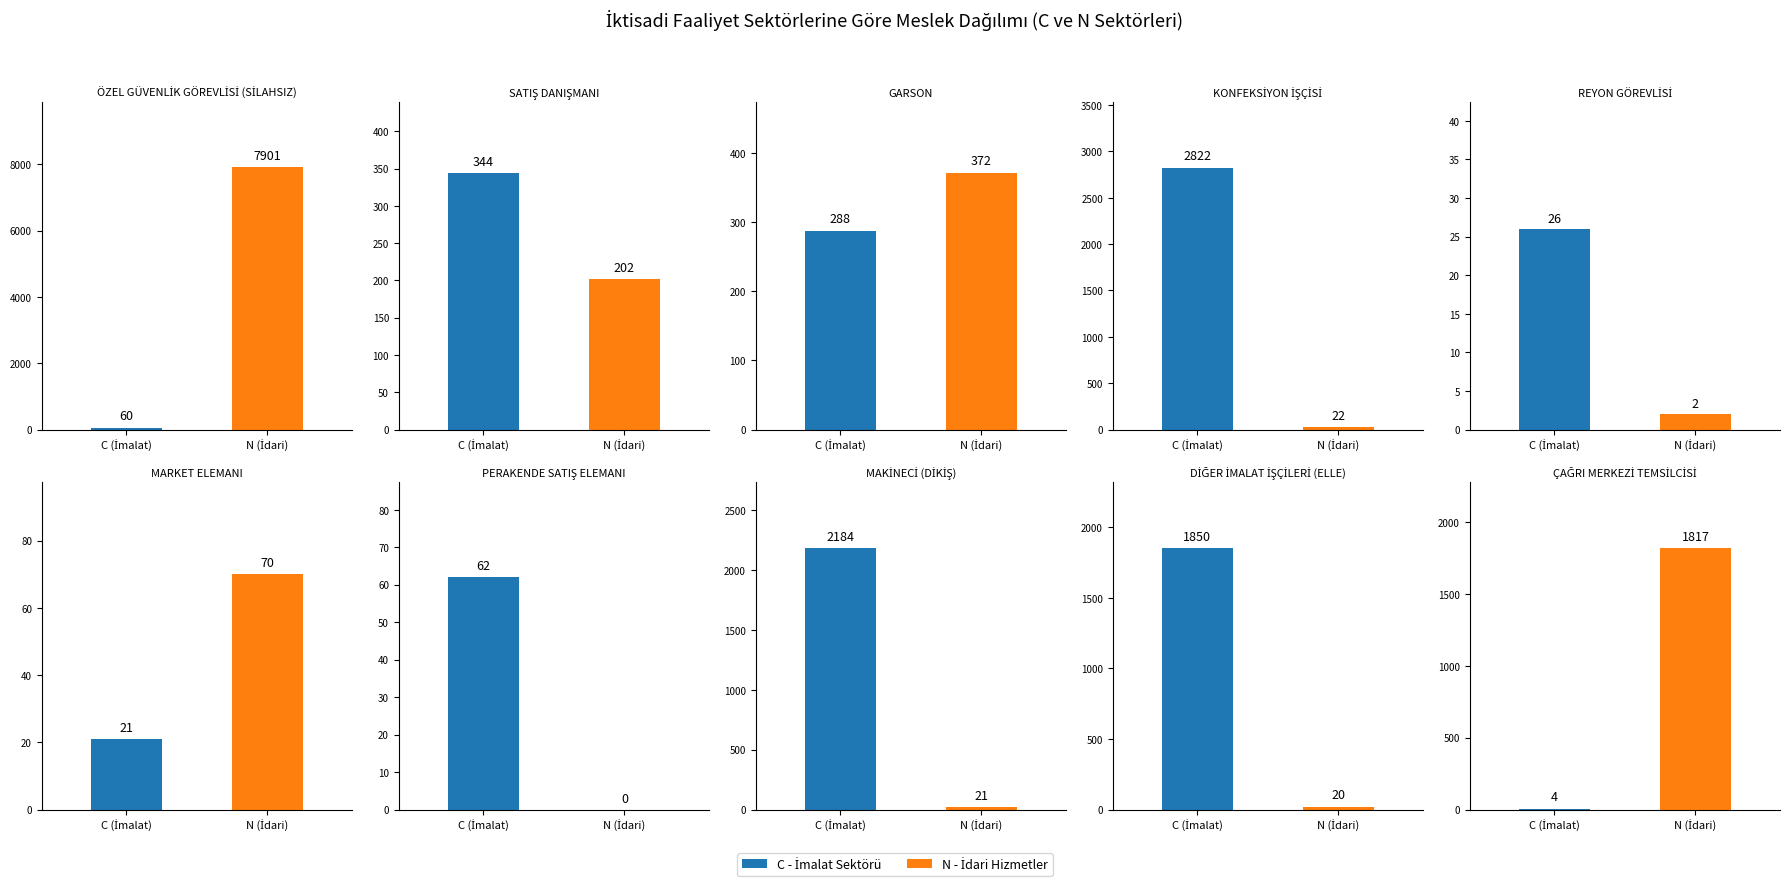

Between 4 and 7, which is larger?

4